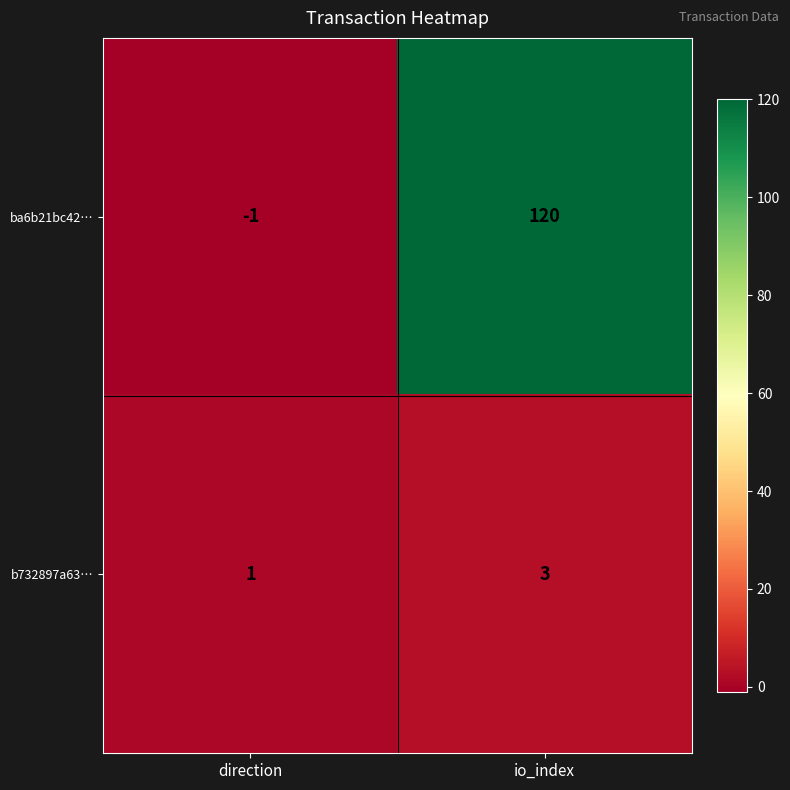

What is the sum of the ba6b21bc42… values at direction and io_index?

119